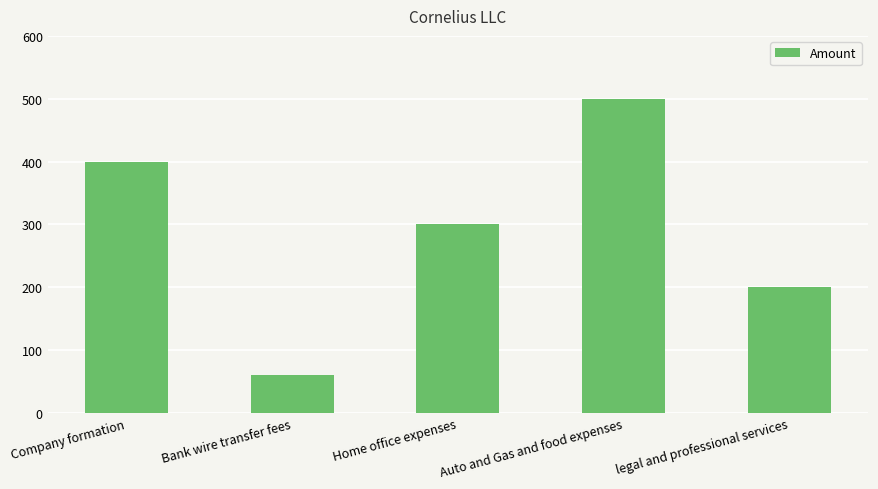

What position from the left is Home office expenses?

3